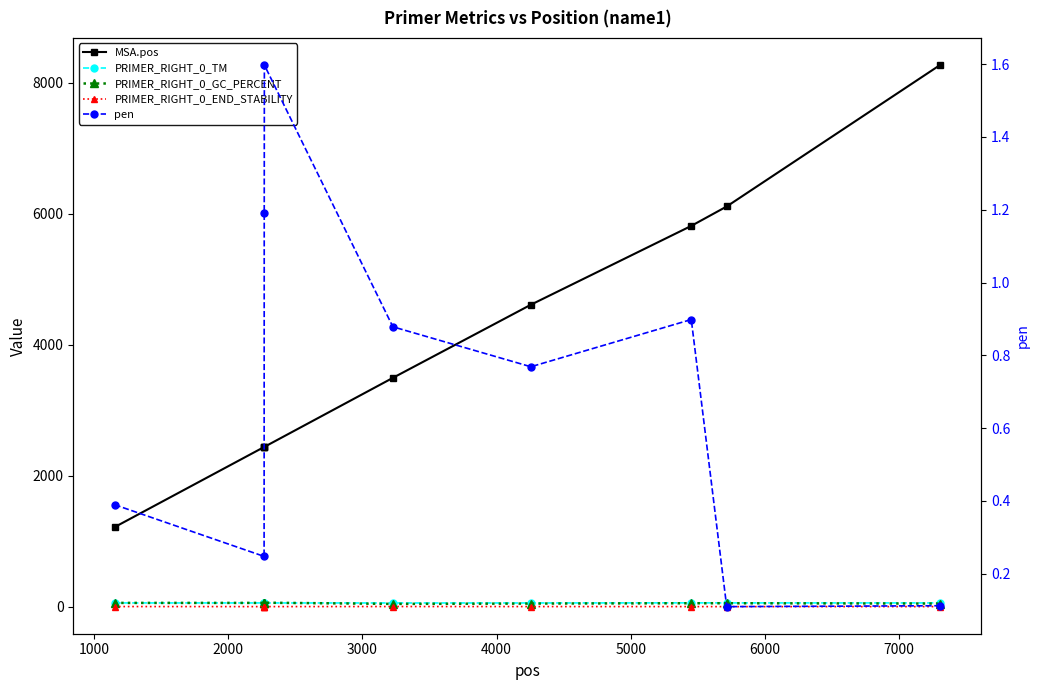

What is the difference between the maximum and minimum values in the PRIMER_RIGHT_0_TM series?

2.1